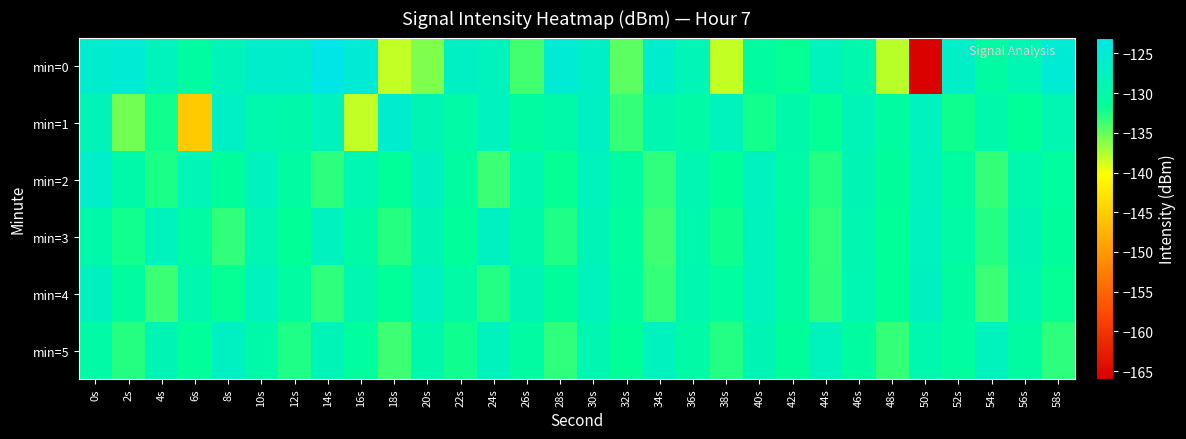

Which category has the lowest value across all series?

50s